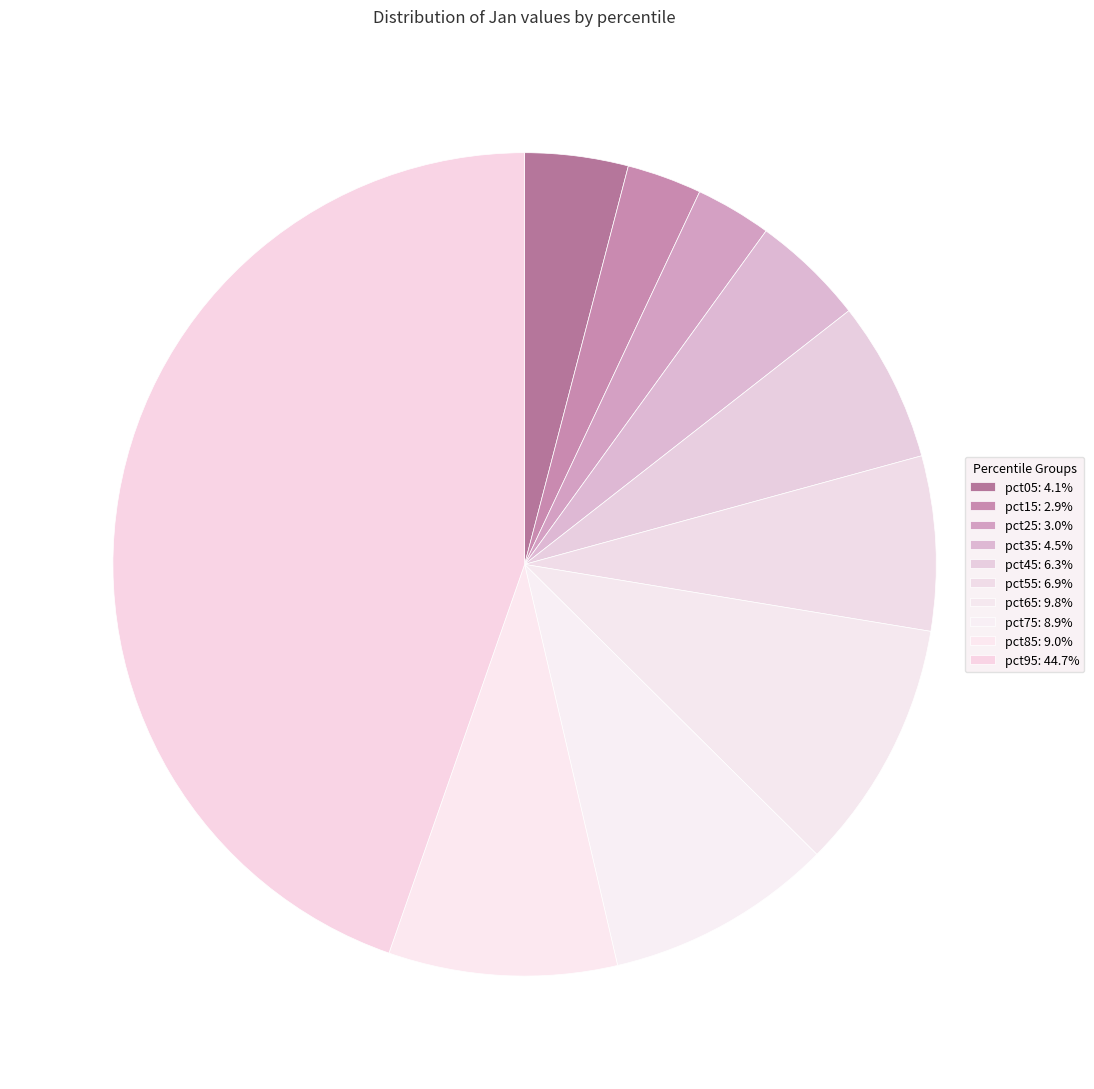

What portion of the pie excludes pct05?

95.9%